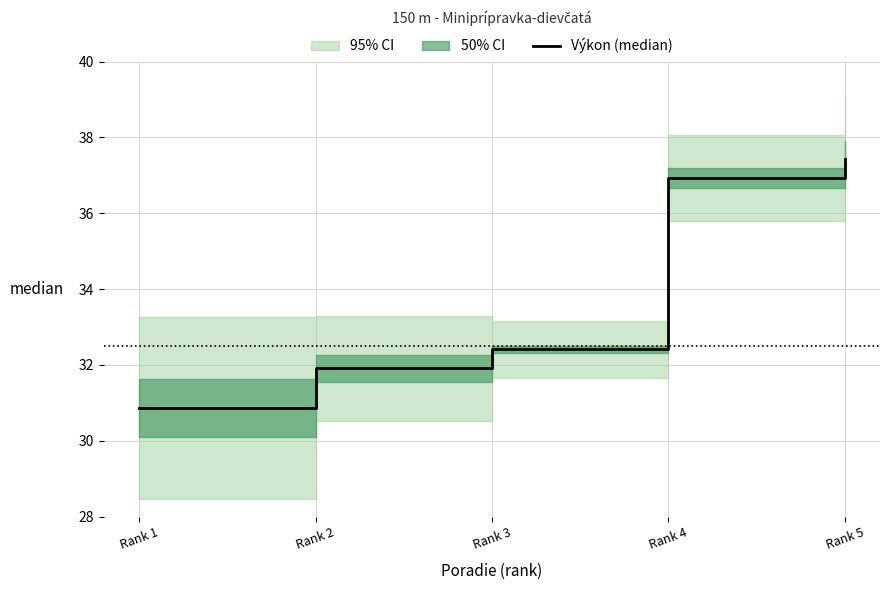

What is the value of the 5th point from the left?

37.4